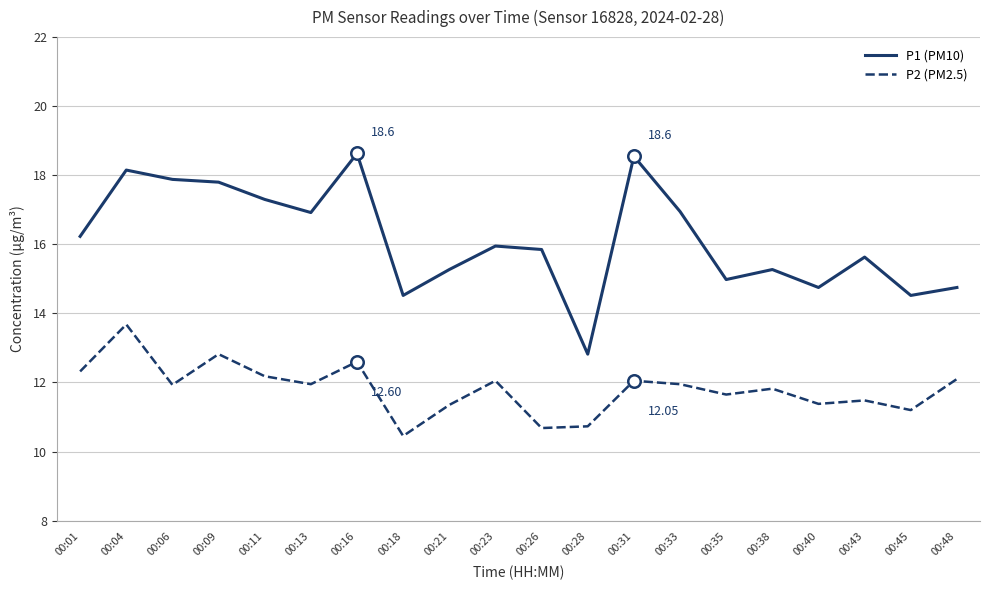

Count the number of categories in the chart.

20